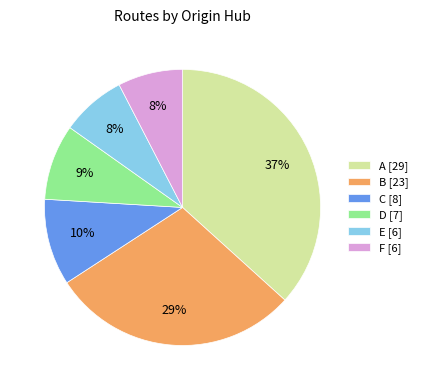

To the nearest percent, what is the average slice percentage?

17%